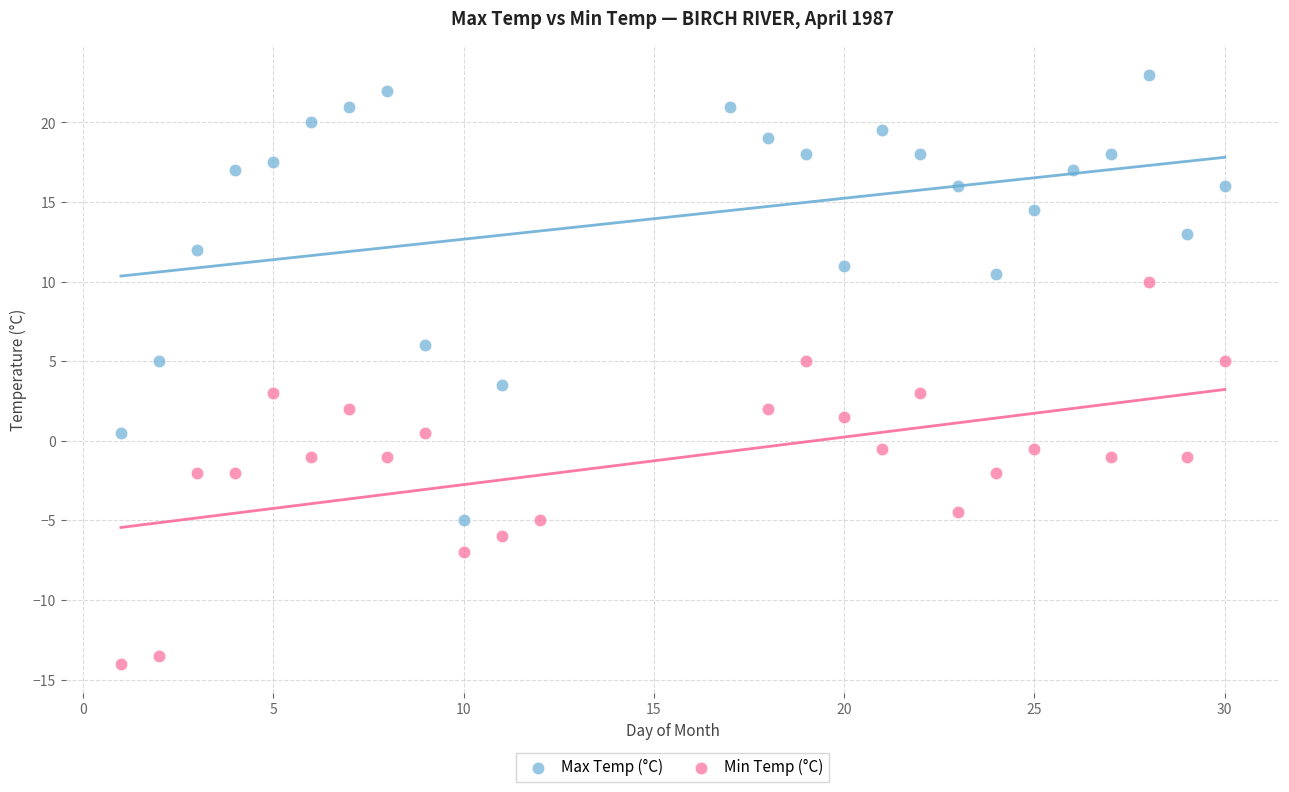

Which series reaches the maximum Y coordinate?

Max Temp (°C)